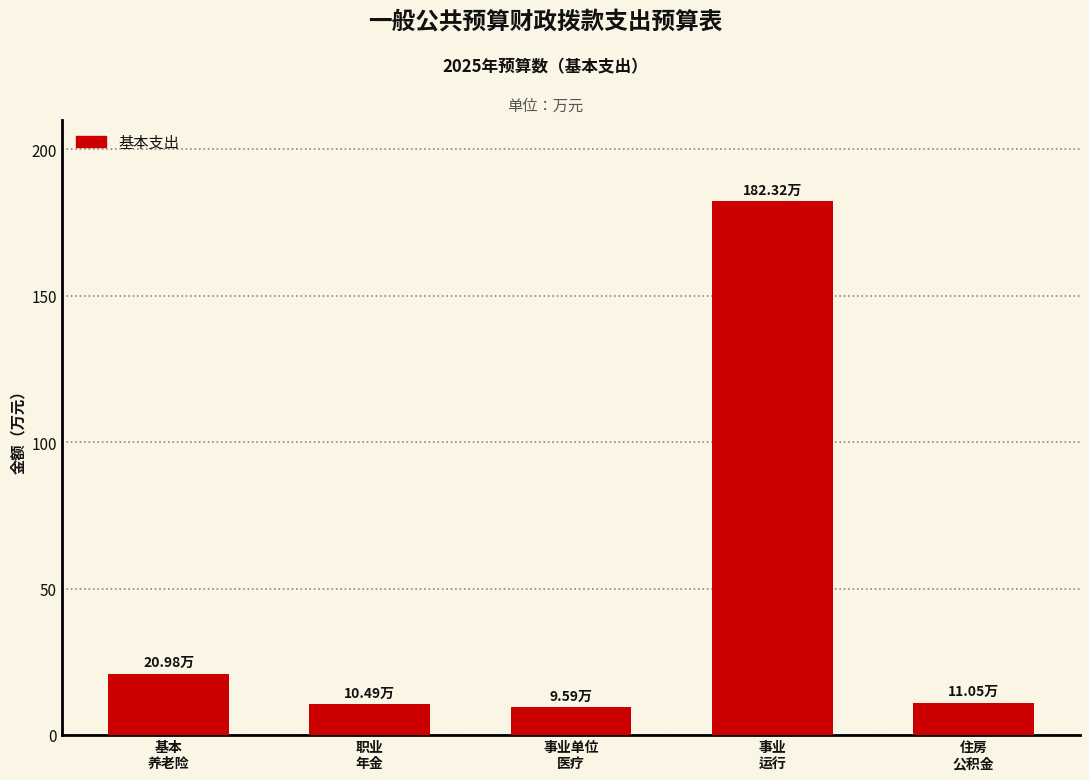

What is the sum of all values?

234.4